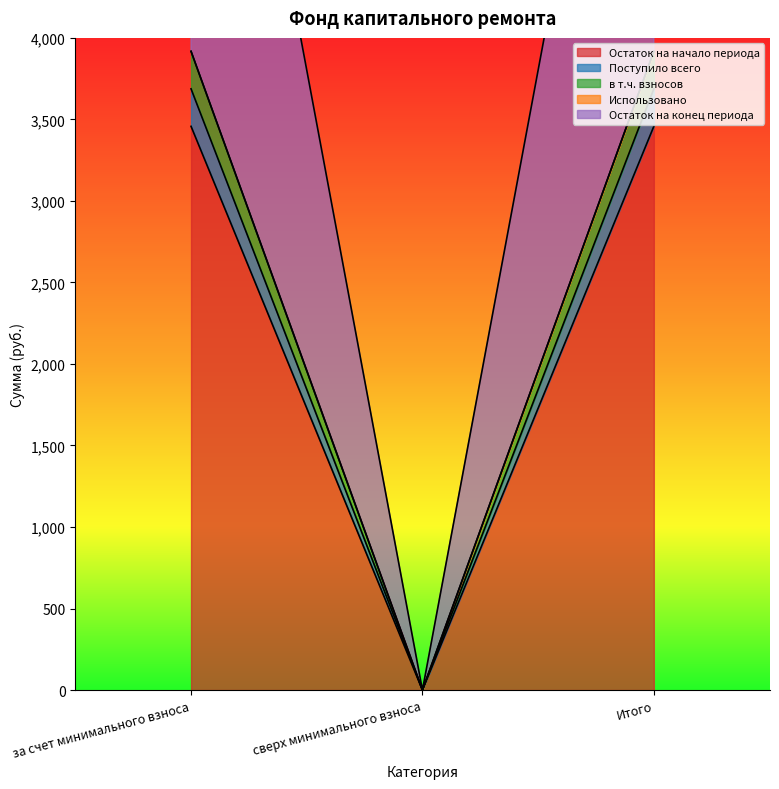

How many data points in Остаток на конец периода are above 3917?

2